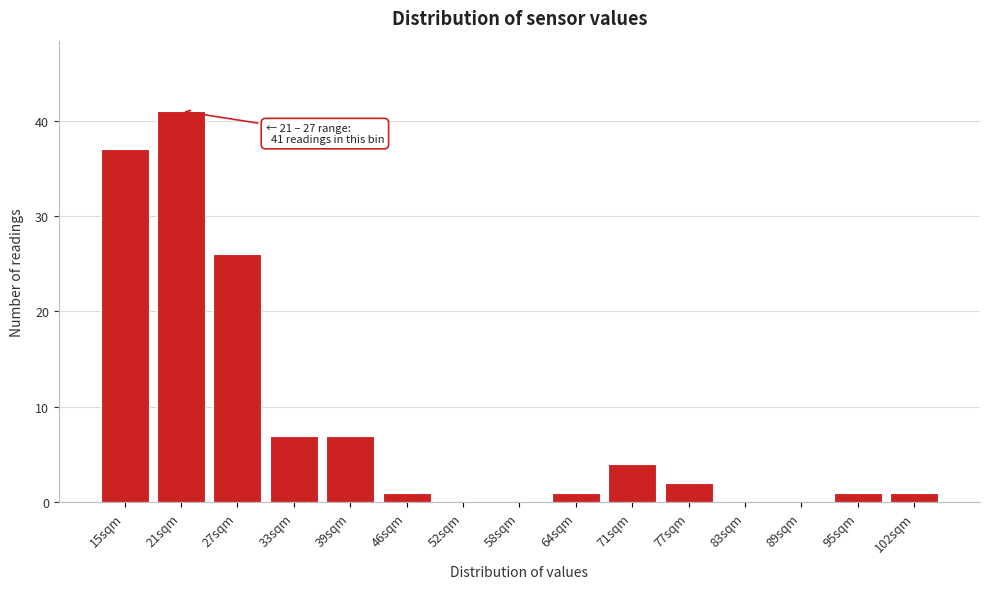

Reading left to right, transcribe all the data shown in this chart.

15sqm=37	21sqm=41	27sqm=26	33sqm=7	39sqm=7	46sqm=1	52sqm=0	58sqm=0	64sqm=1	71sqm=4	77sqm=2	83sqm=0	89sqm=0	95sqm=1	102sqm=1